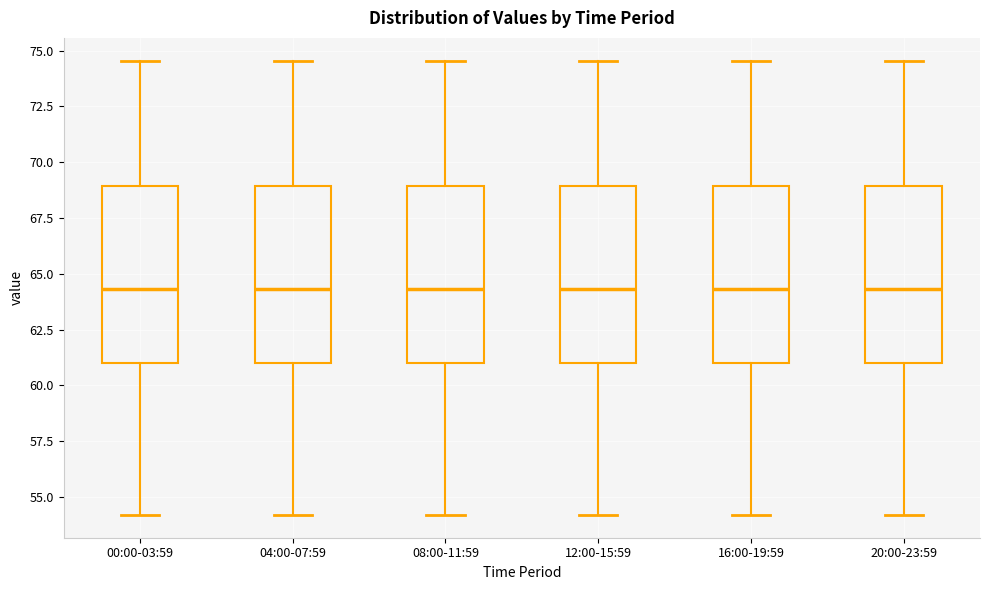

Where does the median line of the box for 04:00-07:59 sit on the y-axis? The values are not printed on the chart, so give them approximately, as read against the axis.

64.5